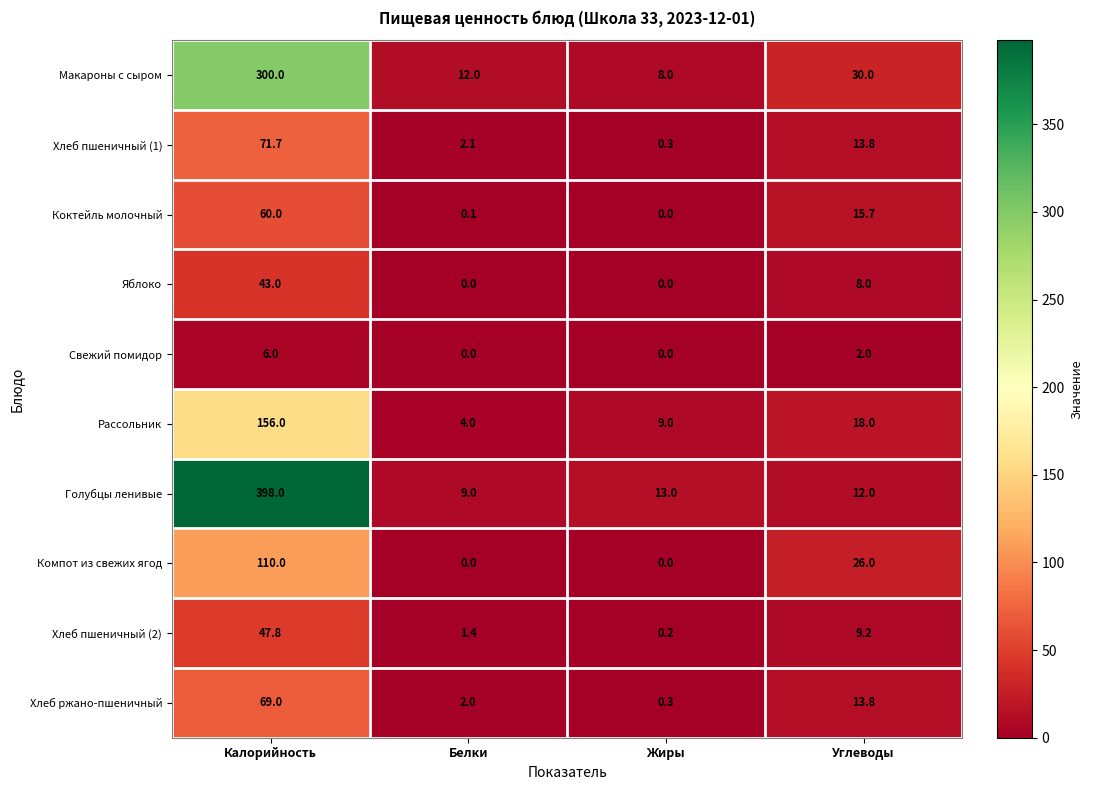

List the series in order of their peak value, highest first.

Голубцы ленивые, Макароны с сыром, Рассольник, Компот из свежих ягод, Хлеб пшеничный (1), Хлеб ржано-пшеничный, Коктейль молочный, Хлеб пшеничный (2), Яблоко, Свежий помидор